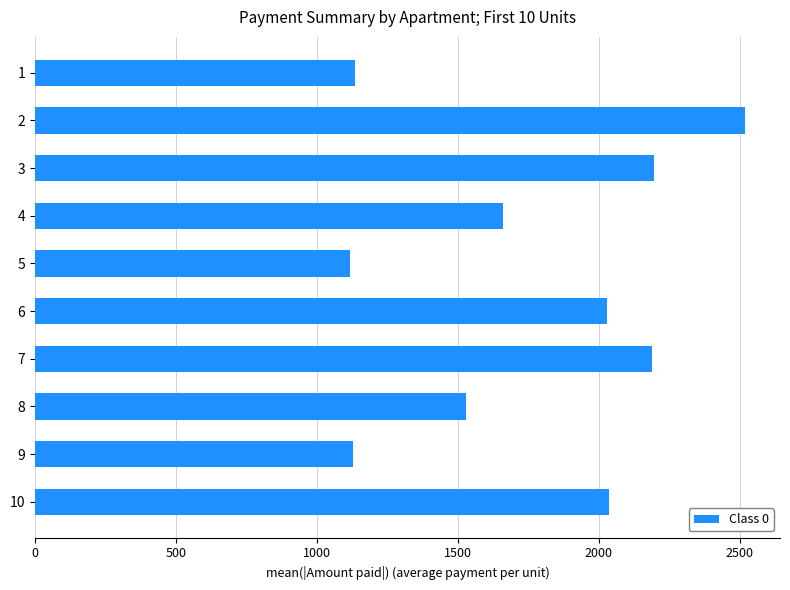

What is the minimum value shown in the chart?

1117.2